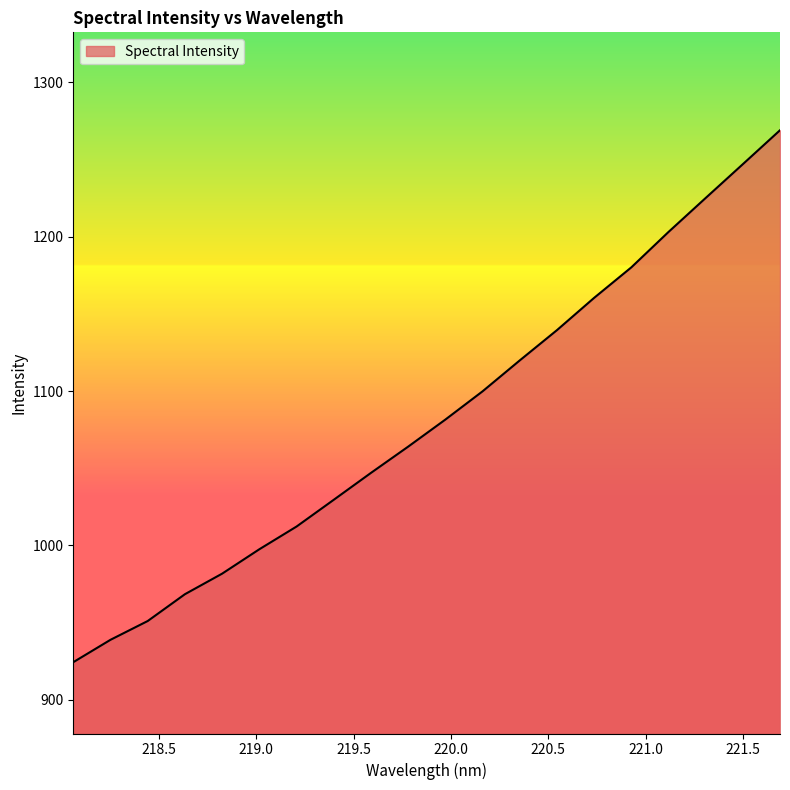

How many lines are shown in the chart?

1